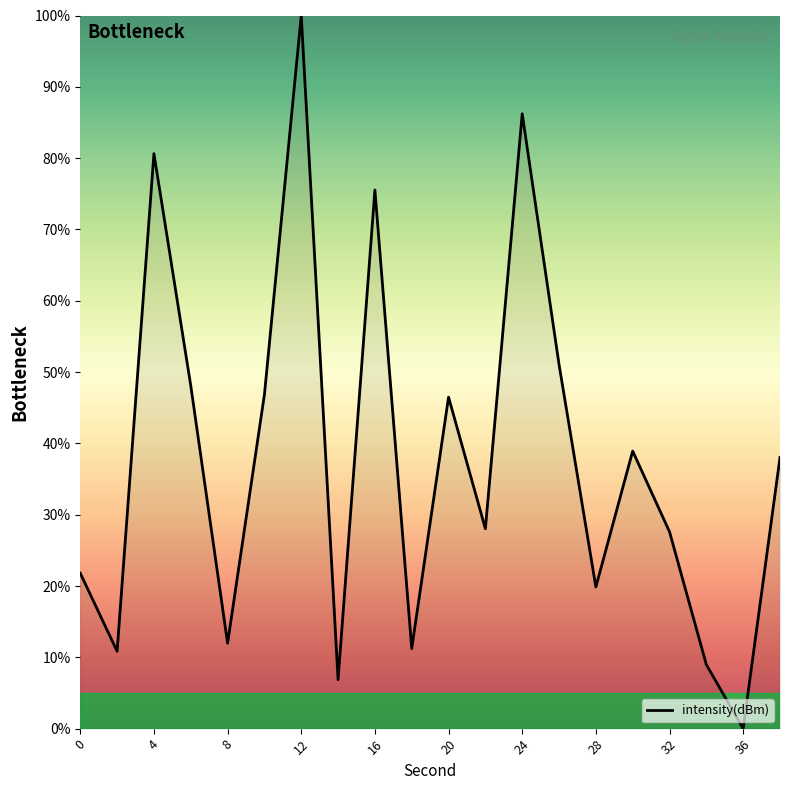

What is the difference between the maximum and second lowest values?

93.1